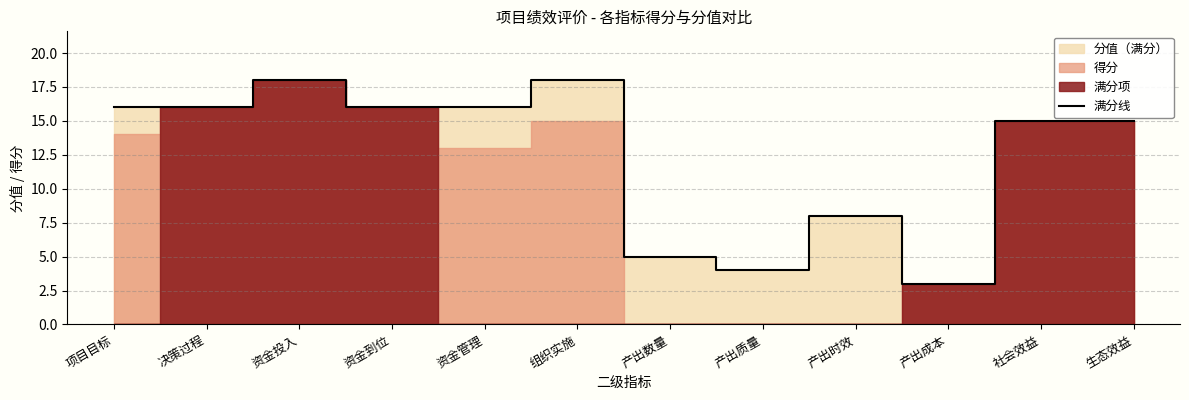

Reading left to right, what are all the values shown in this chart?

16	16	18	16	16	18	5	4	8	3	15	15